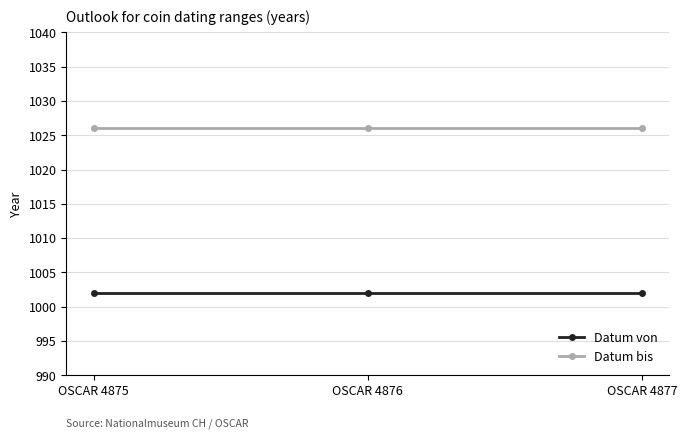

Reading left to right, what are all the values shown in this chart?

Datum von: 1002	1002	1002
Datum bis: 1026	1026	1026